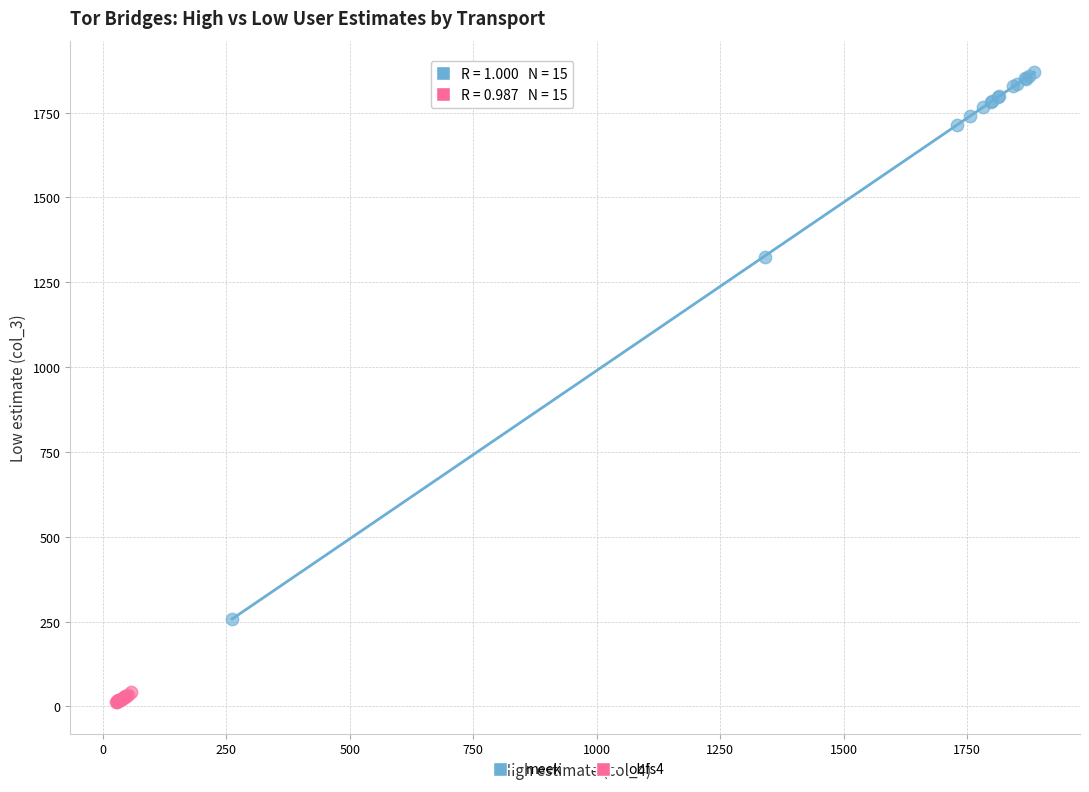

Which series reaches the maximum Y coordinate?

meek